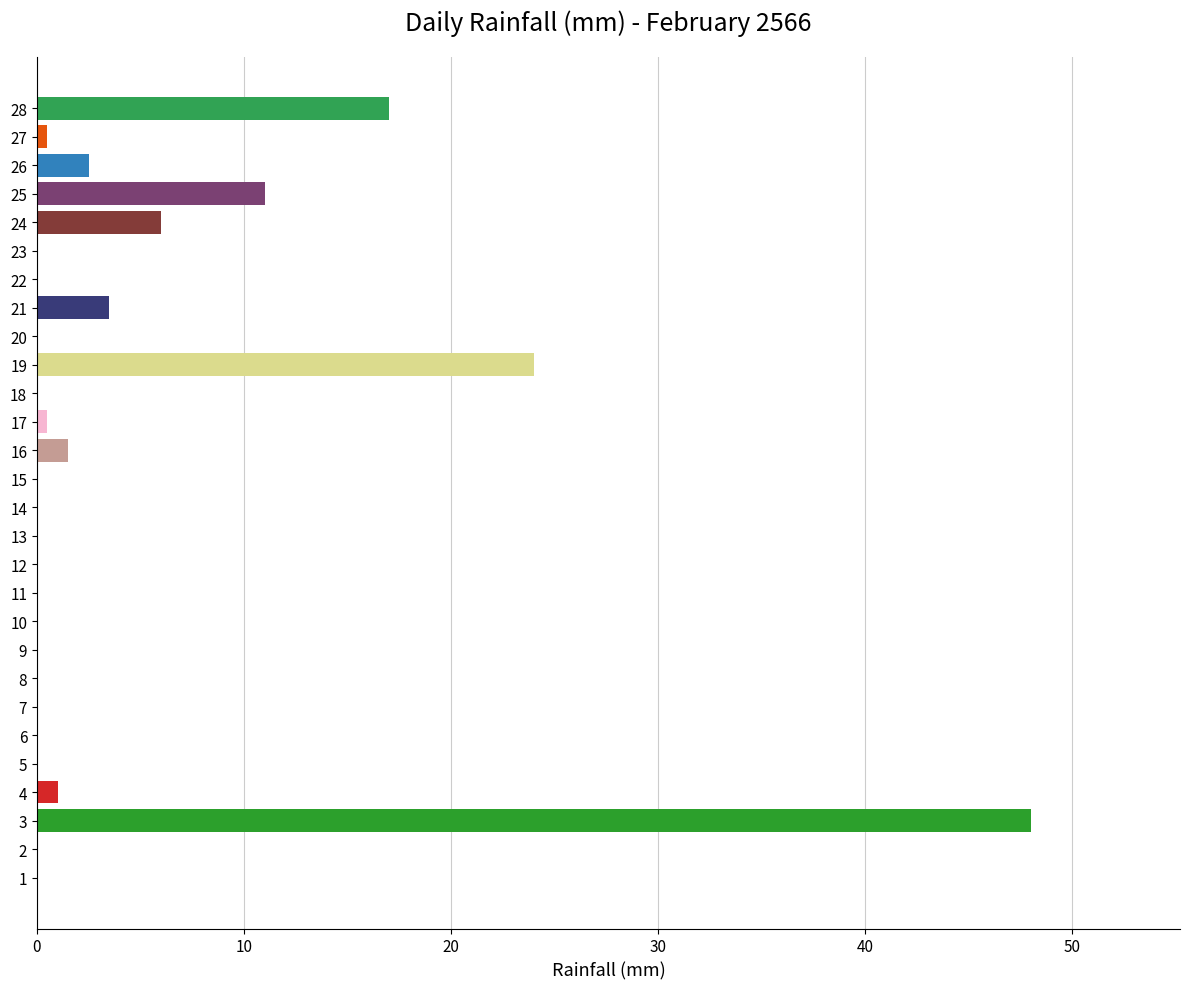

Is it true that the value at 28 is 17.0?

True